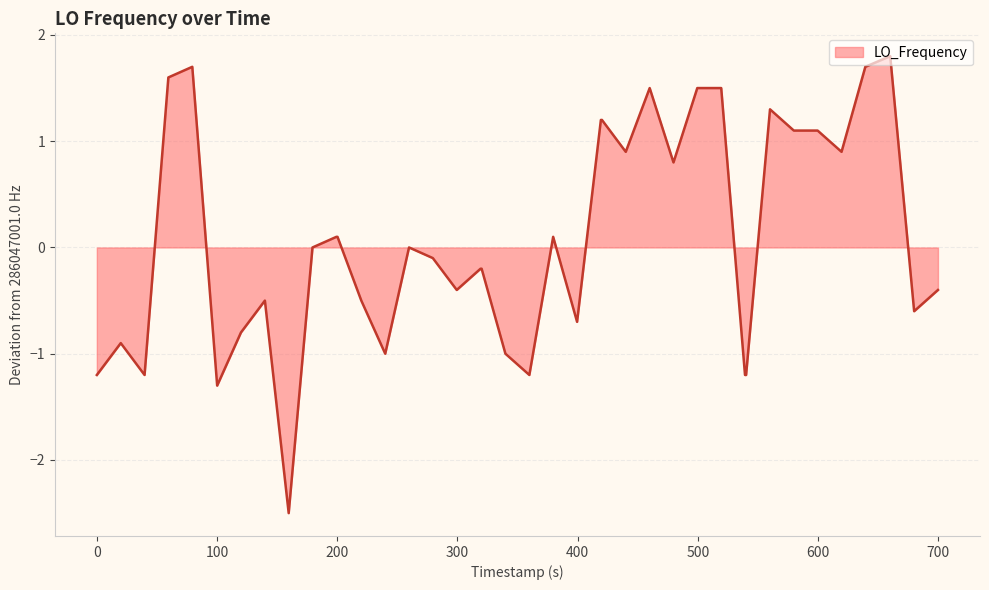

What is the greatest value displayed?

1.8